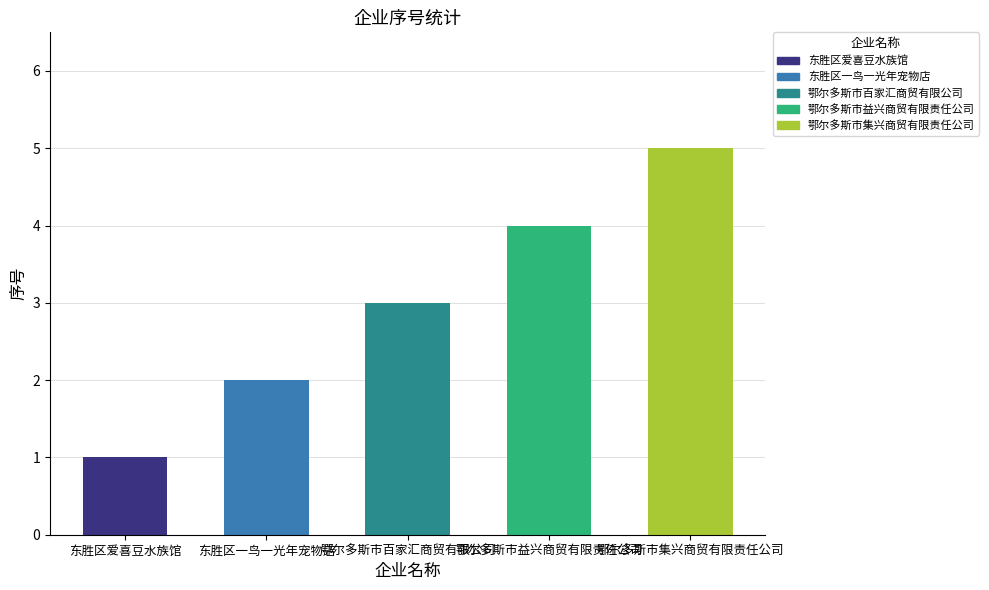

Are the bars grouped side by side (vs. stacked)?

No